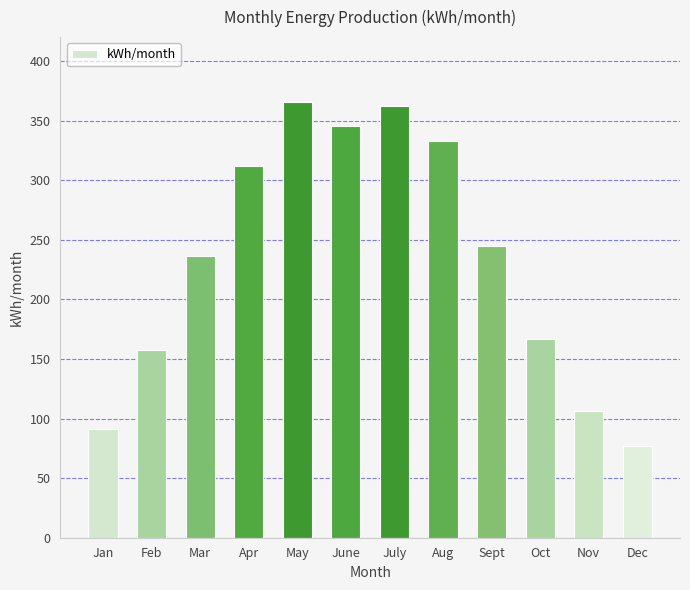

Reading left to right, what are all the values shown in this chart?

91.6	157.6	236.6	312.3	365.8	345.8	362.6	332.5	245.2	166.7	106.1	77.4